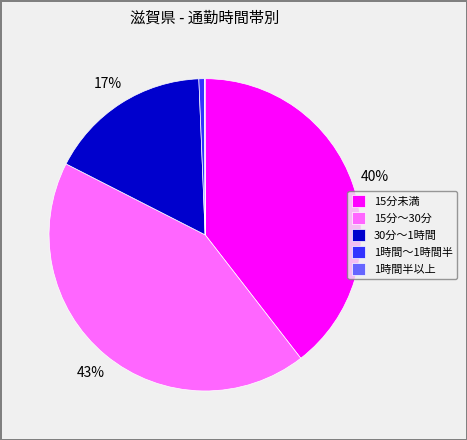

Which slice is the largest?

15分～30分